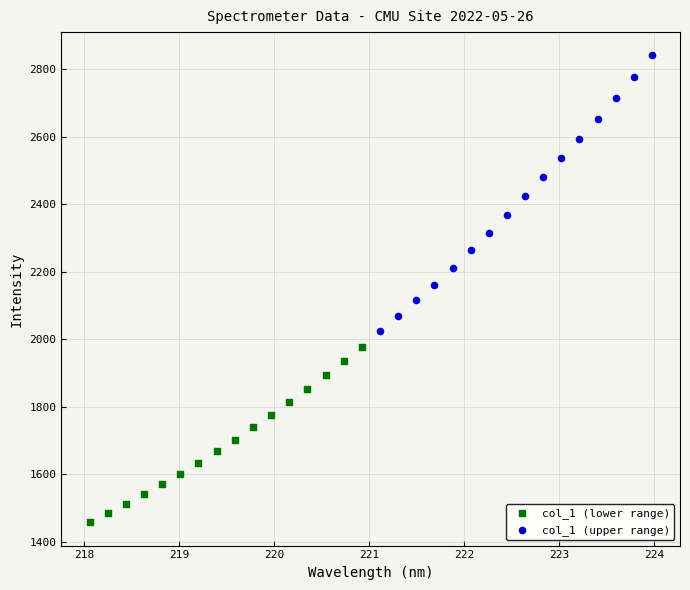

Which series reaches the minimum Y coordinate?

col_1 (lower range)